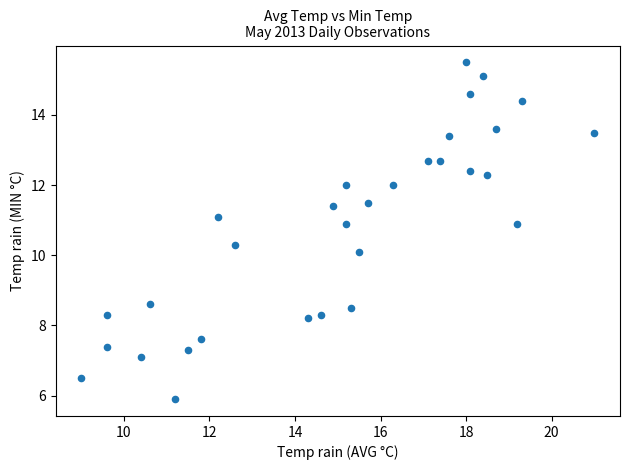

What is the range of Y values (max minus min)?

9.6